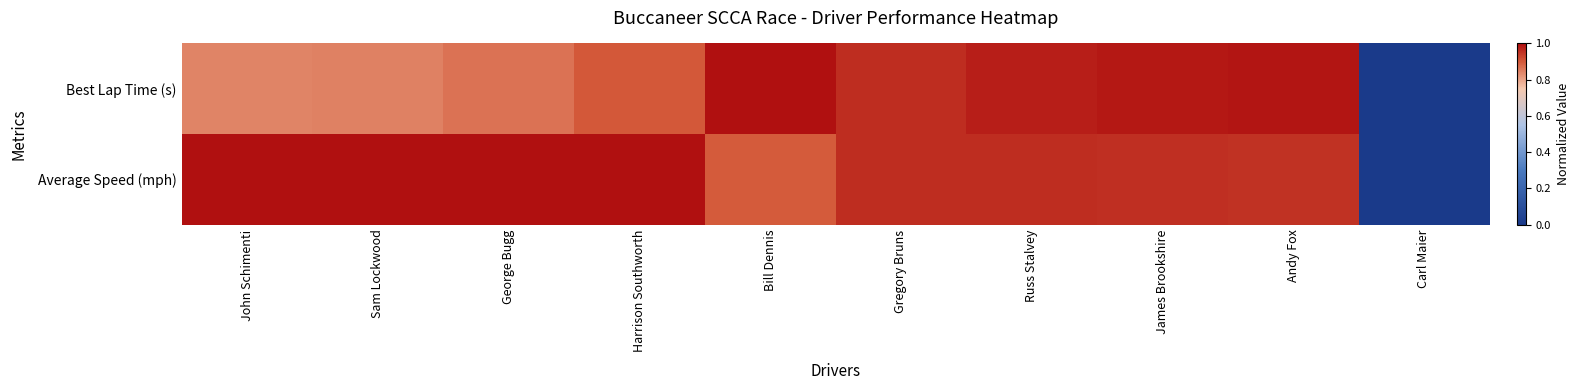

How many data points does each series have?

10